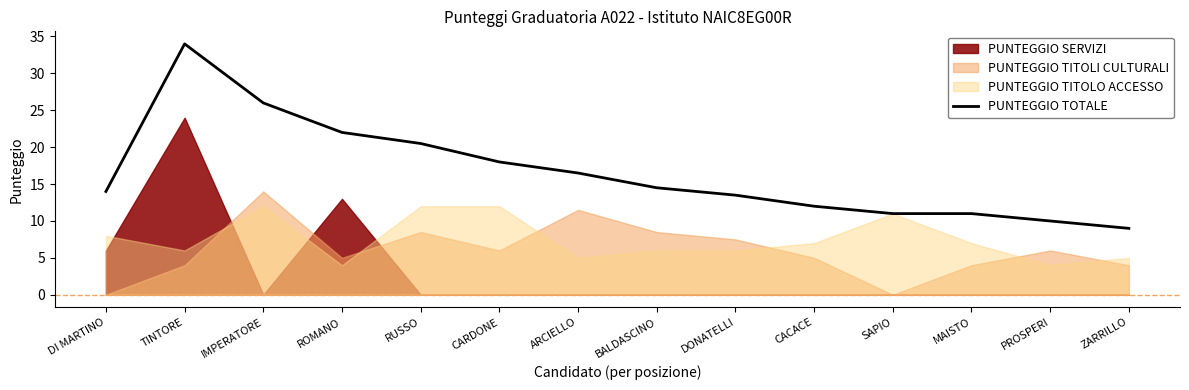

What is the average value?

16.6